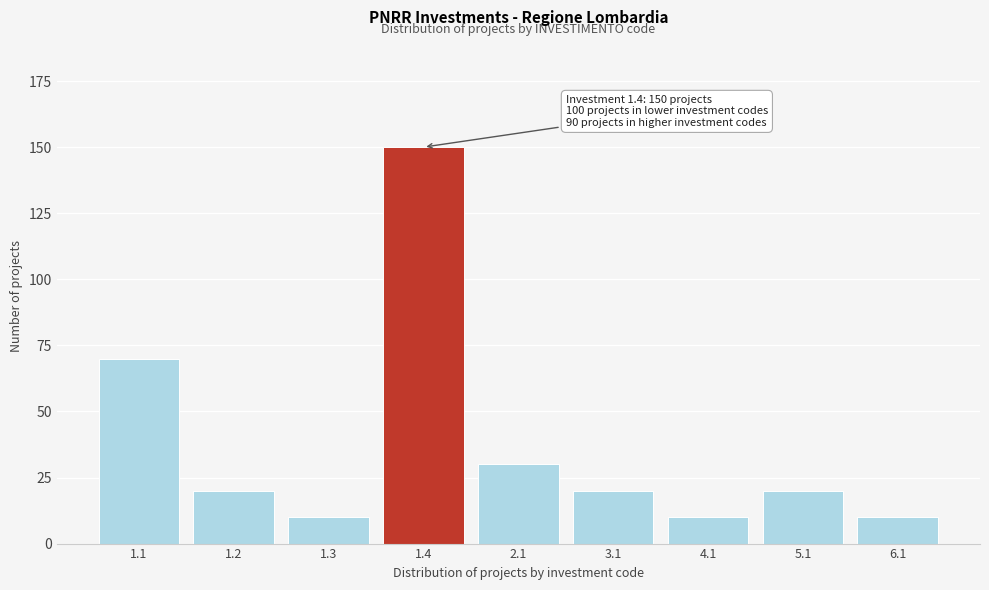

Reading left to right, transcribe all the data shown in this chart.

70	20	10	150	30	20	10	20	10